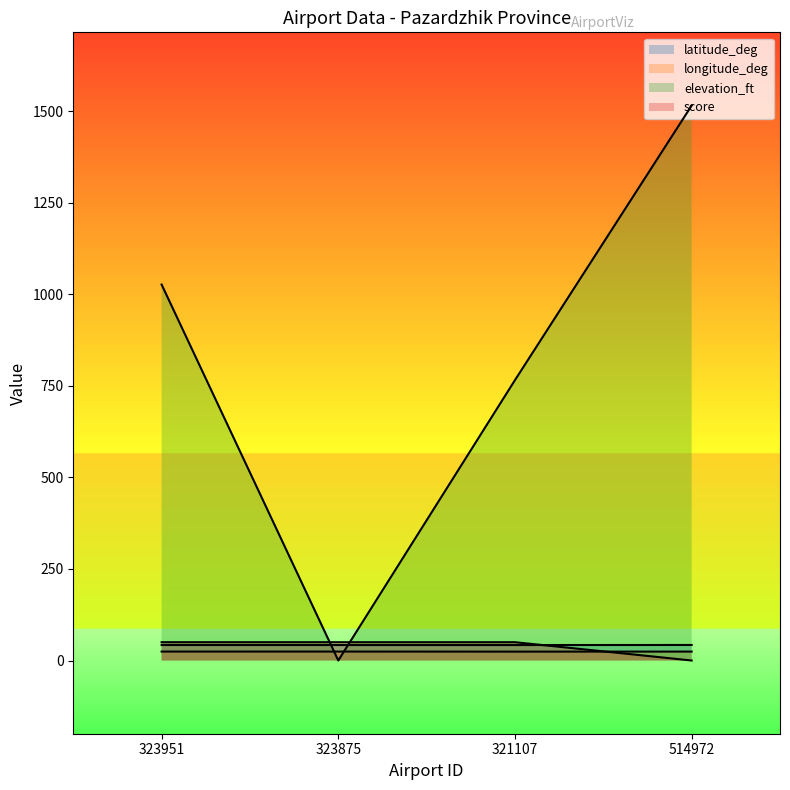

Is the value of latitude_deg at 323875 greater than the value of longitude_deg at 323951?

Yes